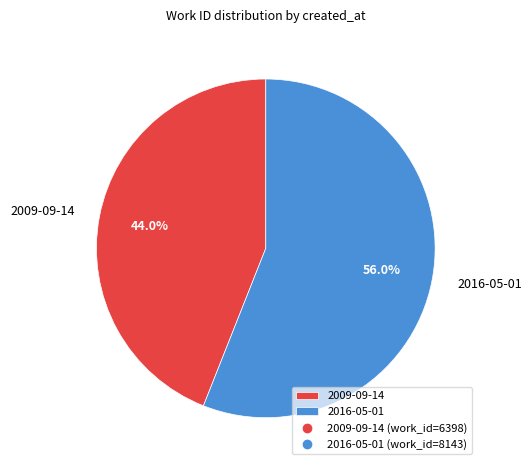

Which slice is the largest?

2016-05-01